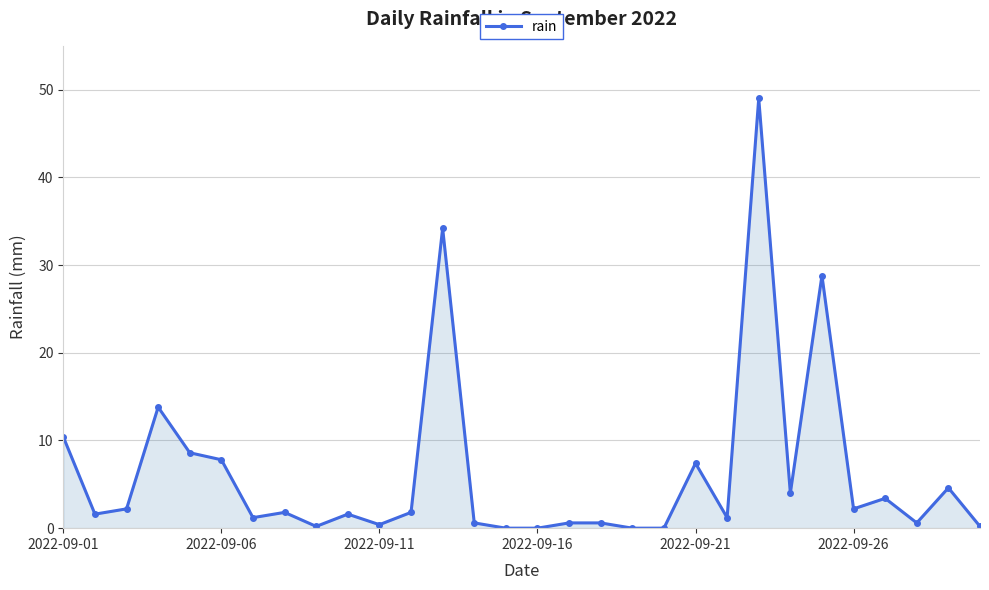

What is the difference between the second highest and minimum values?

34.2